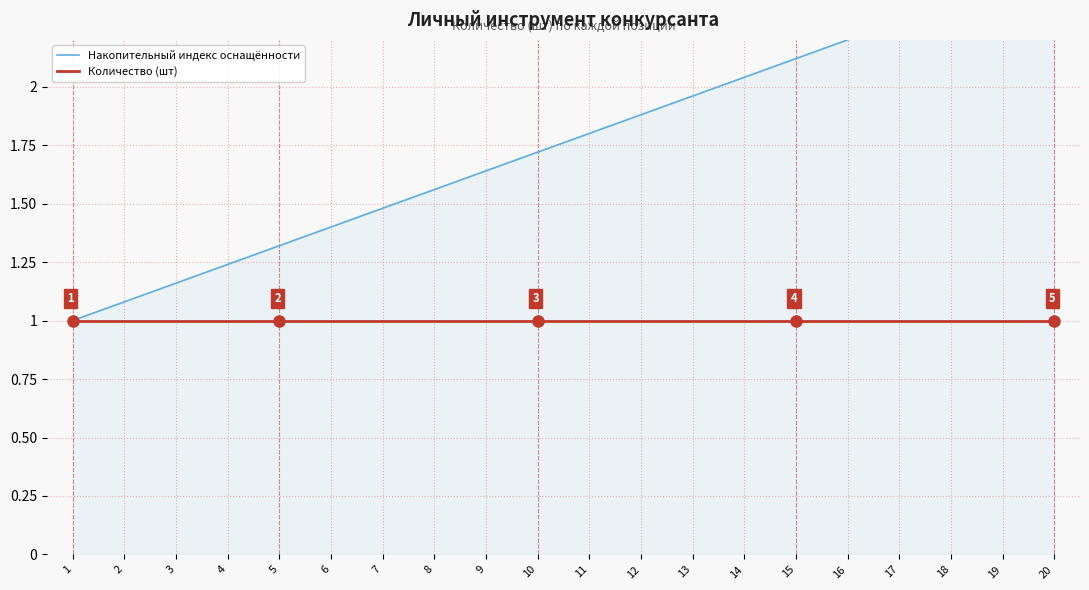

What are all the series names shown in the legend?

Накопительный индекс оснащённости, Количество (шт)